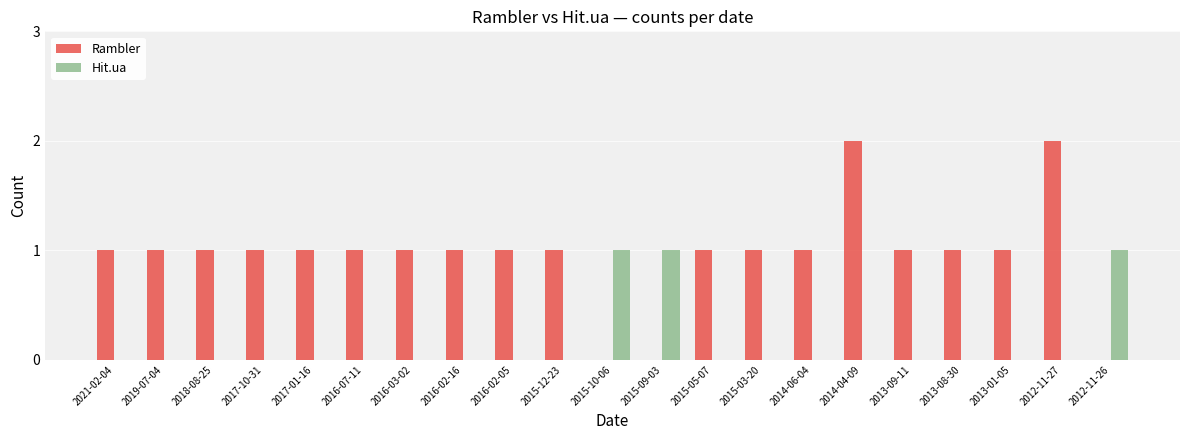

What is the sum of the Rambler values at 2015-09-03 and 2016-07-11?

1